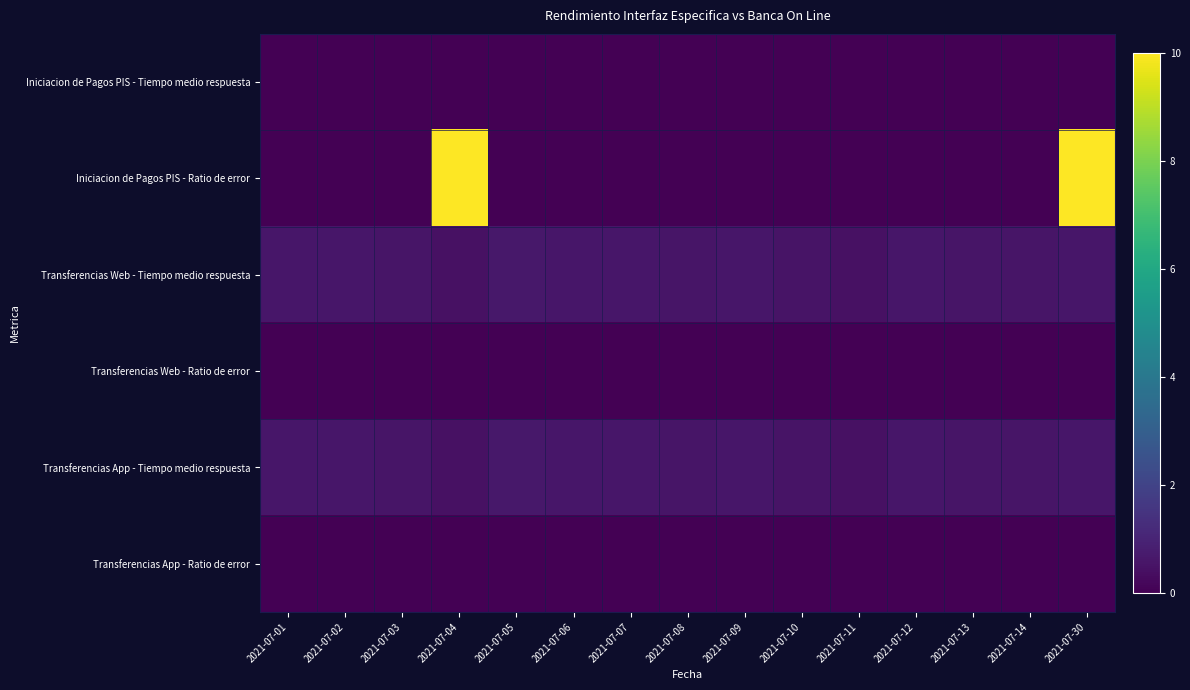

List the series in order of their peak value, highest first.

Iniciacion de Pagos PIS - Ratio de error, Transferencias Web - Tiempo medio respuesta, Transferencias App - Tiempo medio respuesta, Iniciacion de Pagos PIS - Tiempo medio respuesta, Transferencias Web - Ratio de error, Transferencias App - Ratio de error